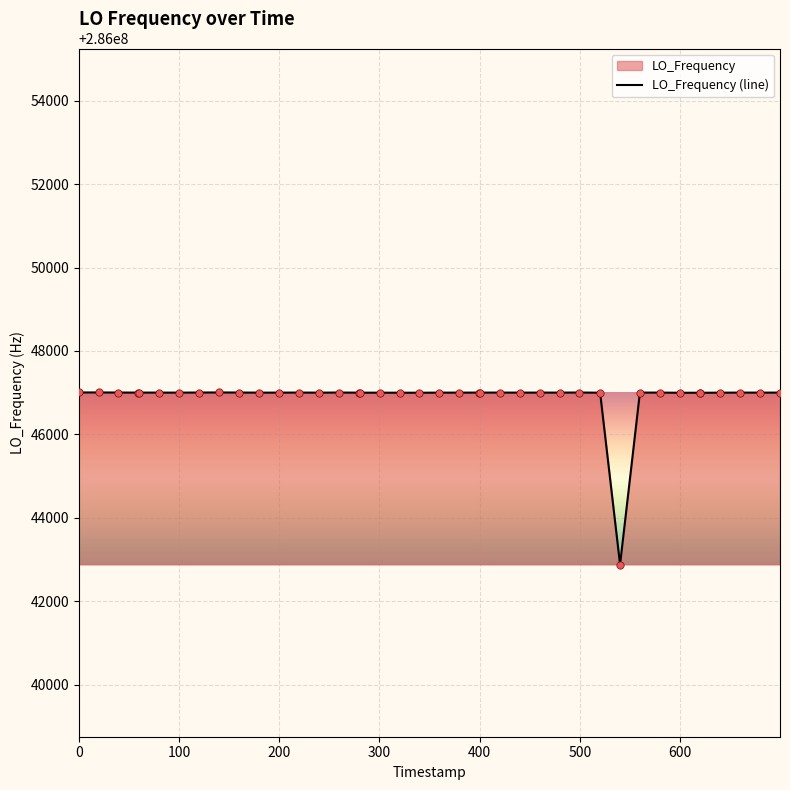

Read the value at 0.

286047003.9